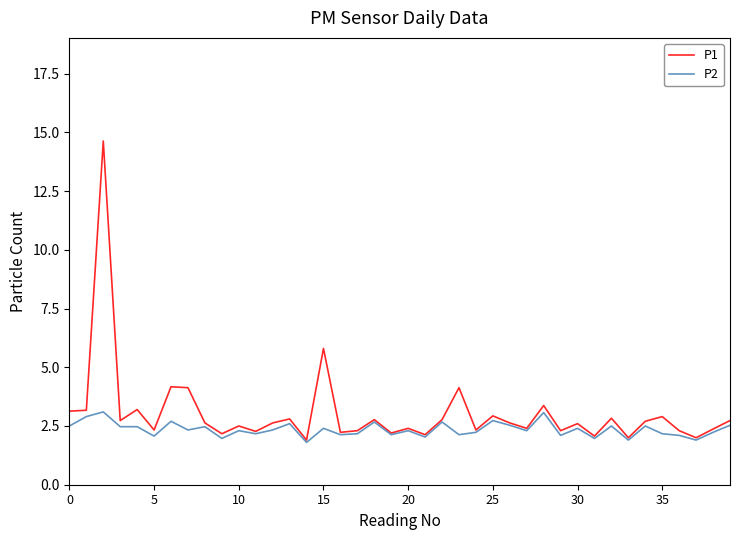

True or false: P2 has more than 1 points higher than both neighbors.

True